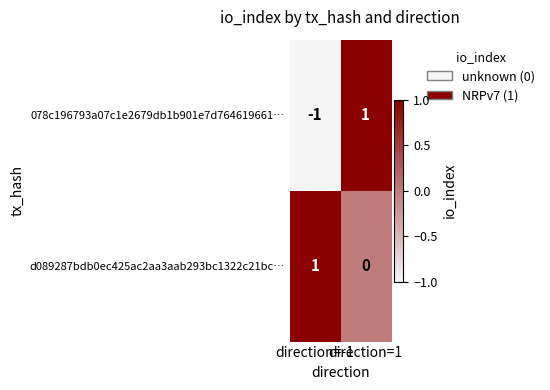

Which series has the widest spread of values?

078c196793a07c1e2679db1b901e7d764619661…